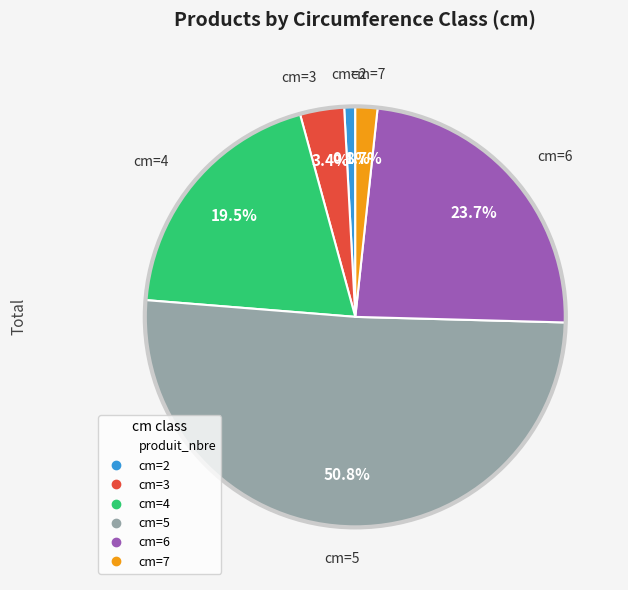

Is there any slice that represents more than half of the pie?

Yes